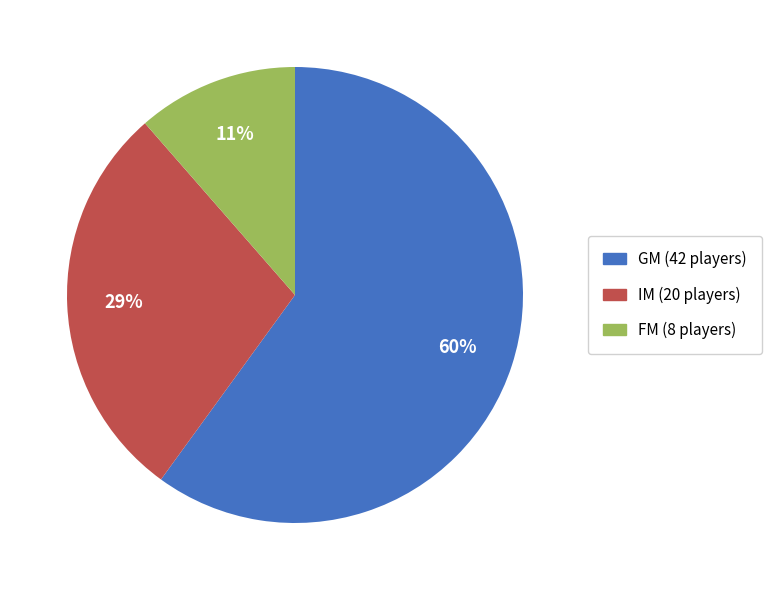

Rank the categories by value from highest to lowest.

GM, IM, FM